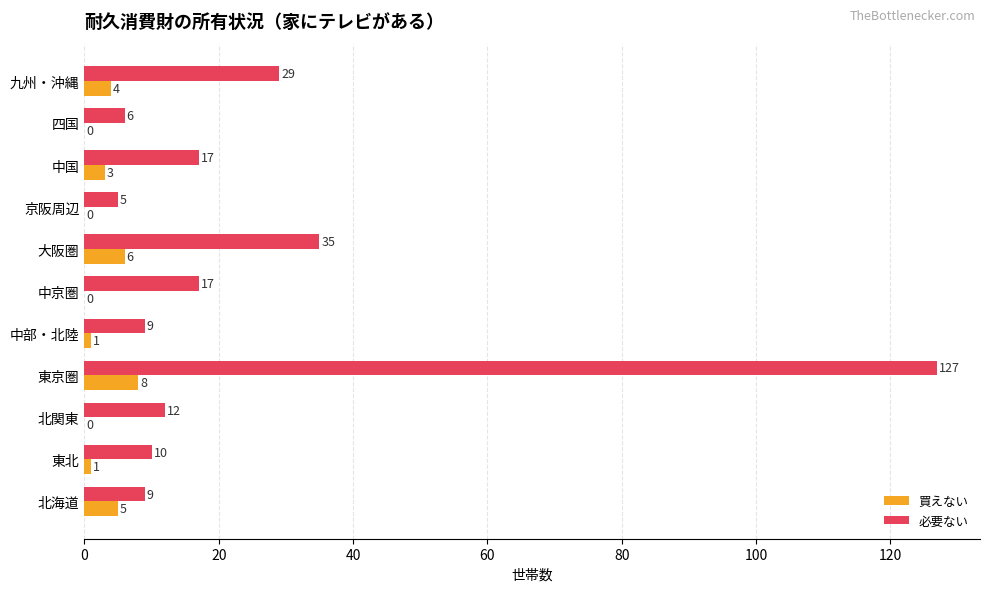

What are all the series names shown in the legend?

買えない, 必要ない